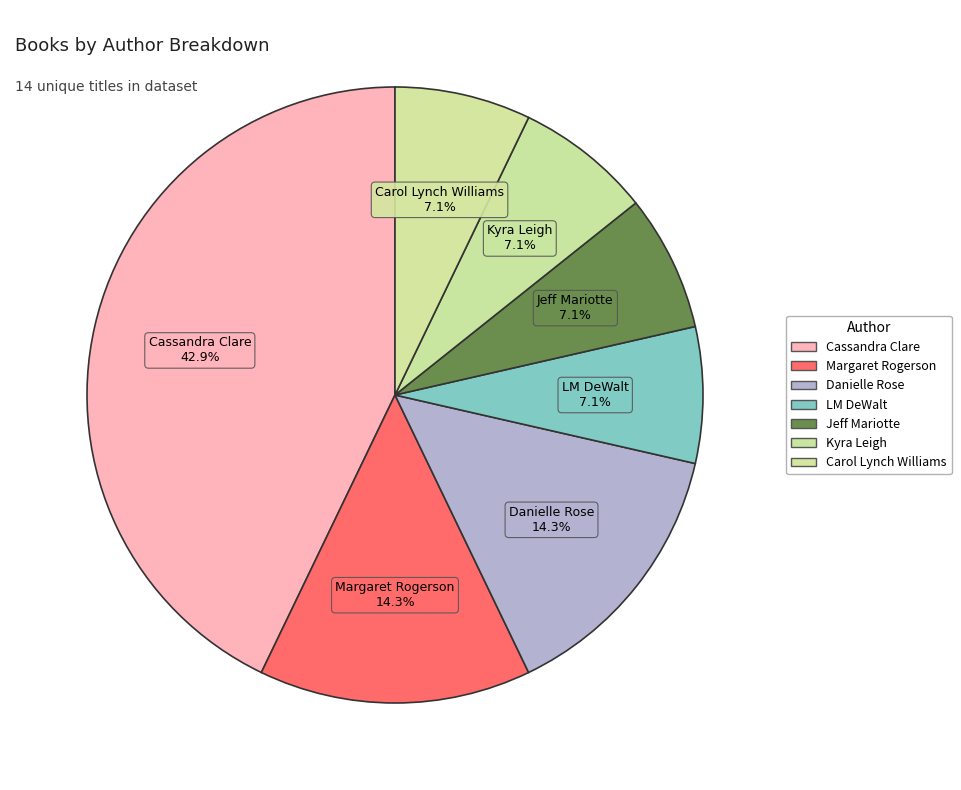

Is it true that Margaret Rogerson is 14% of the pie?

True